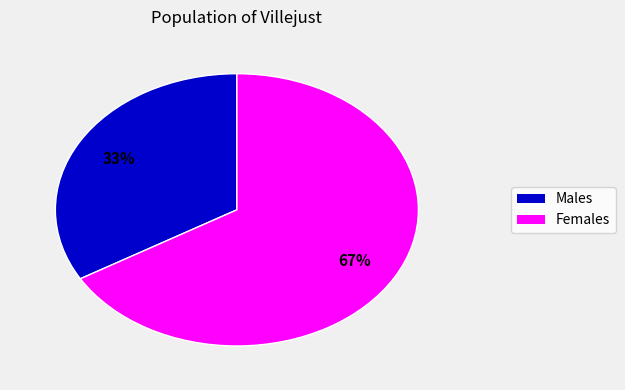

Is there any slice that represents more than half of the pie?

Yes